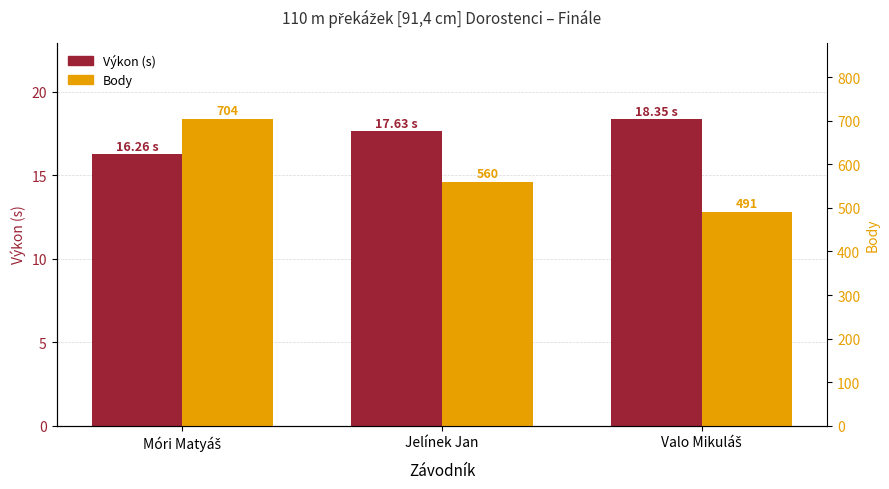

What is the sum of all Výkon (s) values?

52.2